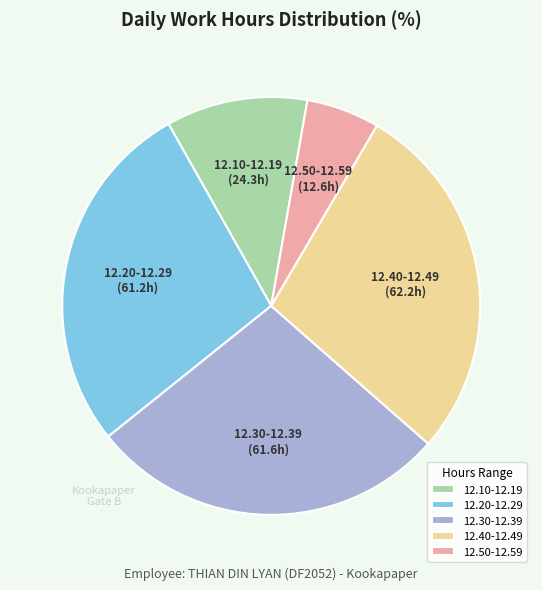

Is the sum of 12.30-12.39 and 12.40-12.49 greater than half?

Yes